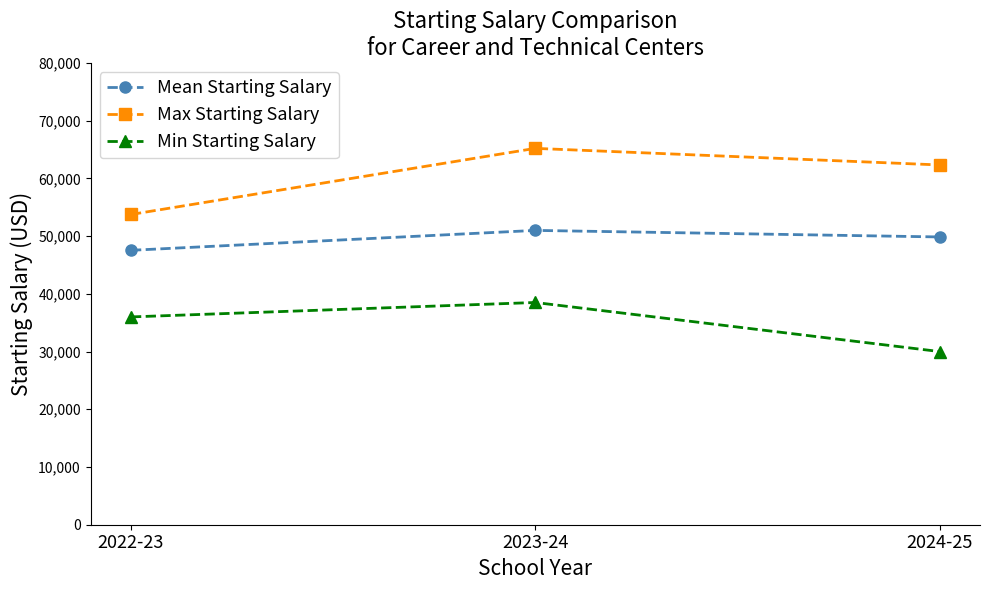

True or false: Min Starting Salary has a value of 48623.9 at 2022-23.

False